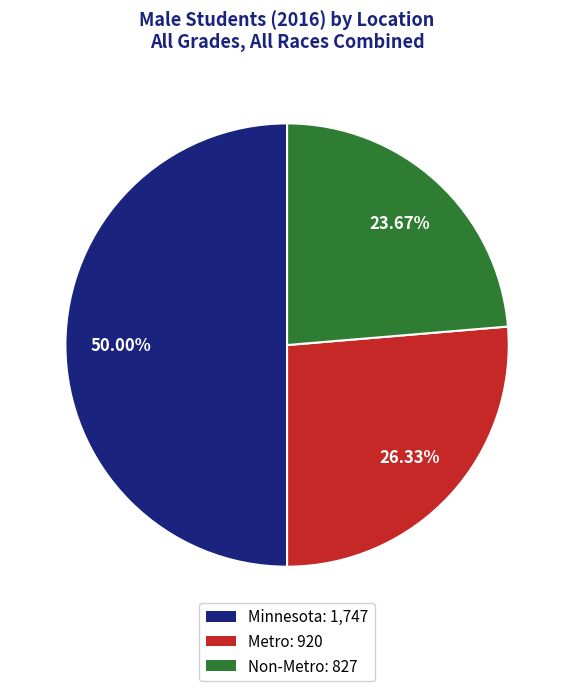

Which slice is the smallest?

Non-Metro